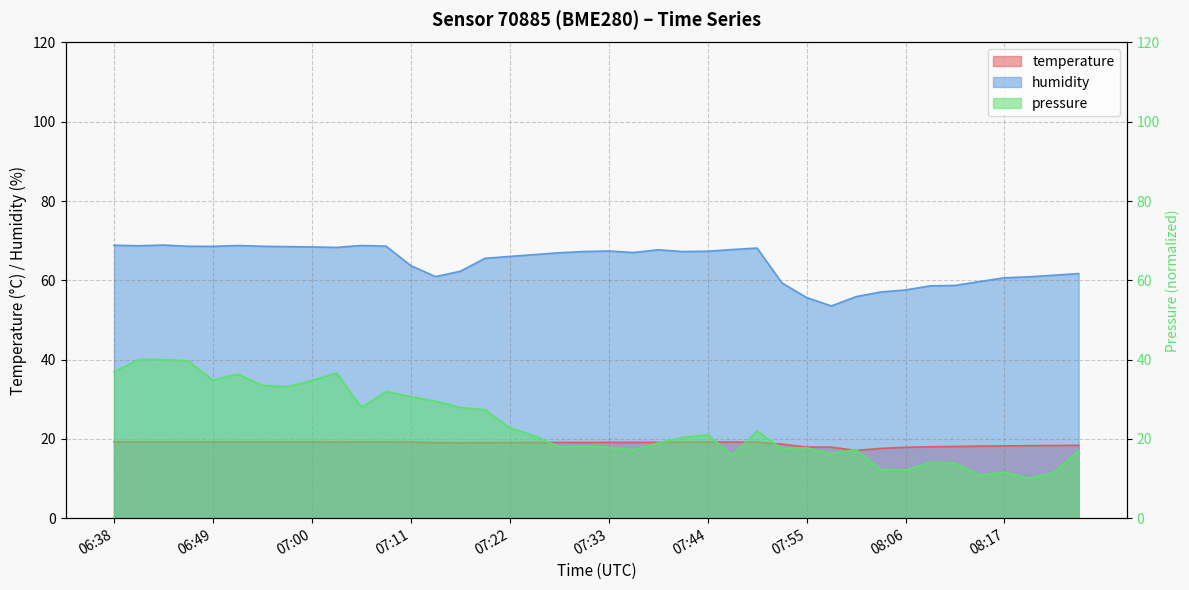

At which category is the sum across all series the highest?

06:43